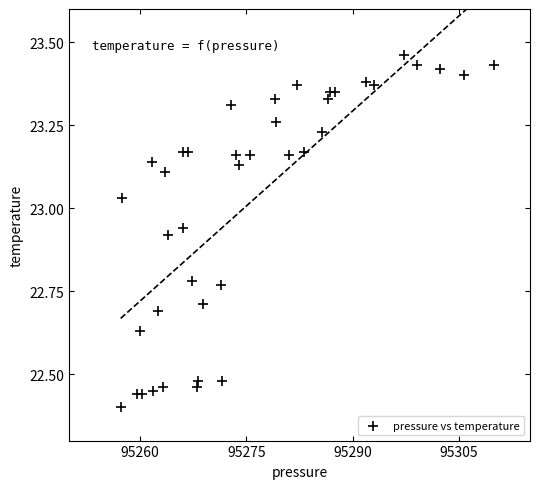

What is the range of X values (max minus min)?

52.7